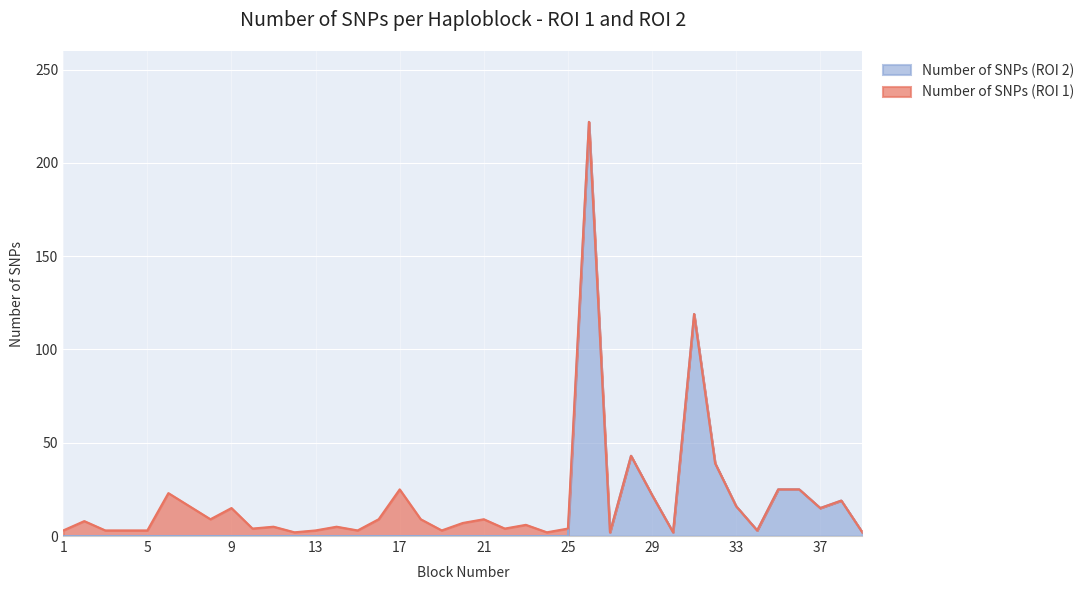

Reading left to right, transcribe all the data shown in this chart.

1=0	2=0	3=0	4=0	5=0	6=0	7=0	8=0	9=0	10=0	11=0	12=0	13=0	14=0	15=0	16=0	17=0	18=0	19=0	20=0	21=0	22=0	23=0	24=0	25=0	26=222	27=2	28=43	29=22	30=2	31=119	32=39	33=16	34=3	35=25	36=25	37=15	38=19	39=2